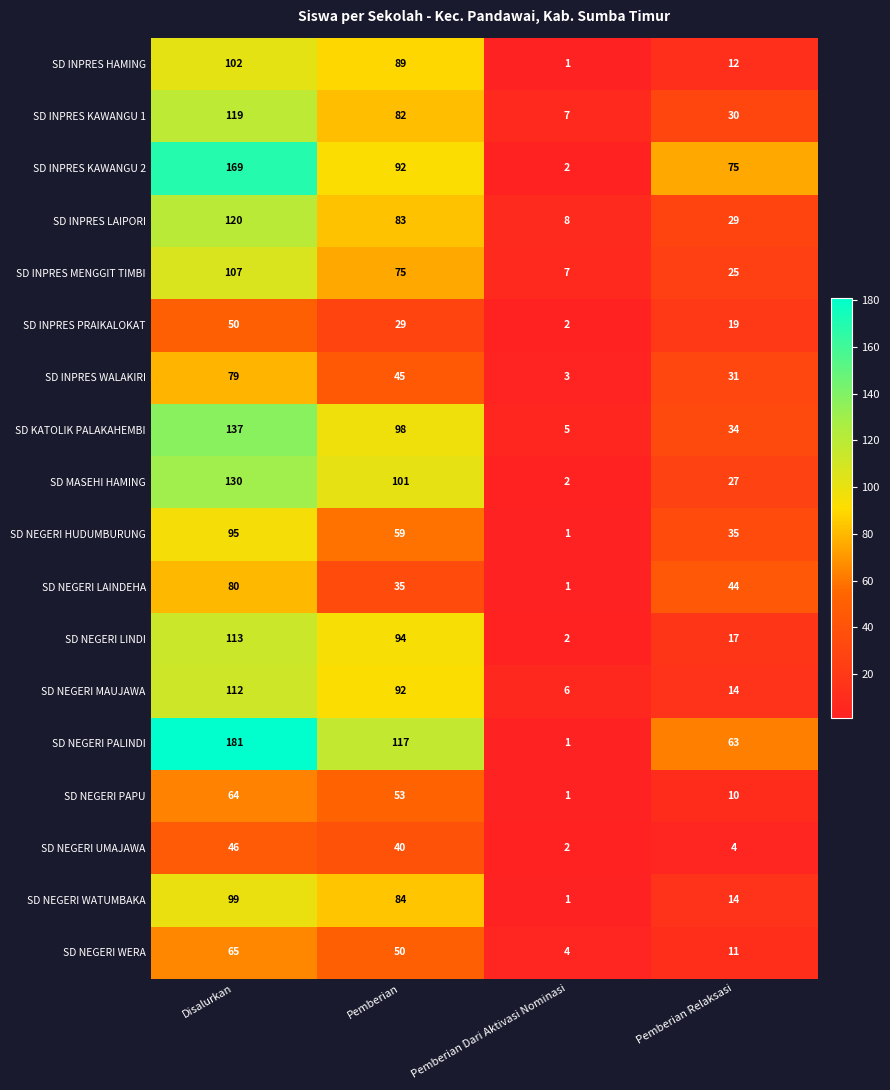

List the series in order of their peak value, lowest first.

SD NEGERI UMAJAWA, SD INPRES PRAIKALOKAT, SD NEGERI PAPU, SD NEGERI WERA, SD INPRES WALAKIRI, SD NEGERI LAINDEHA, SD NEGERI HUDUMBURUNG, SD NEGERI WATUMBAKA, SD INPRES HAMING, SD INPRES MENGGIT TIMBI, SD NEGERI MAUJAWA, SD NEGERI LINDI, SD INPRES KAWANGU 1, SD INPRES LAIPORI, SD MASEHI HAMING, SD KATOLIK PALAKAHEMBI, SD INPRES KAWANGU 2, SD NEGERI PALINDI